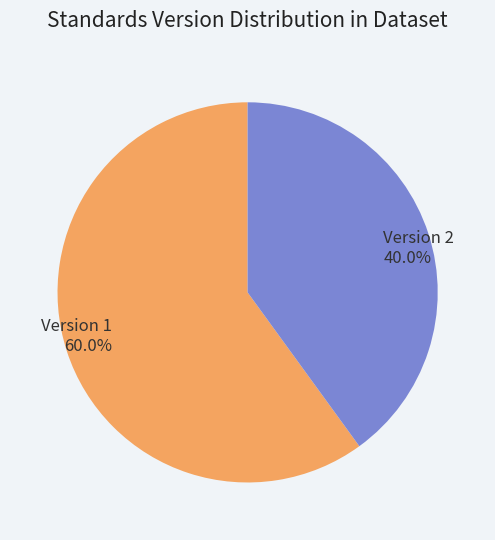

Which slice represents more than half of the pie?

Version 1